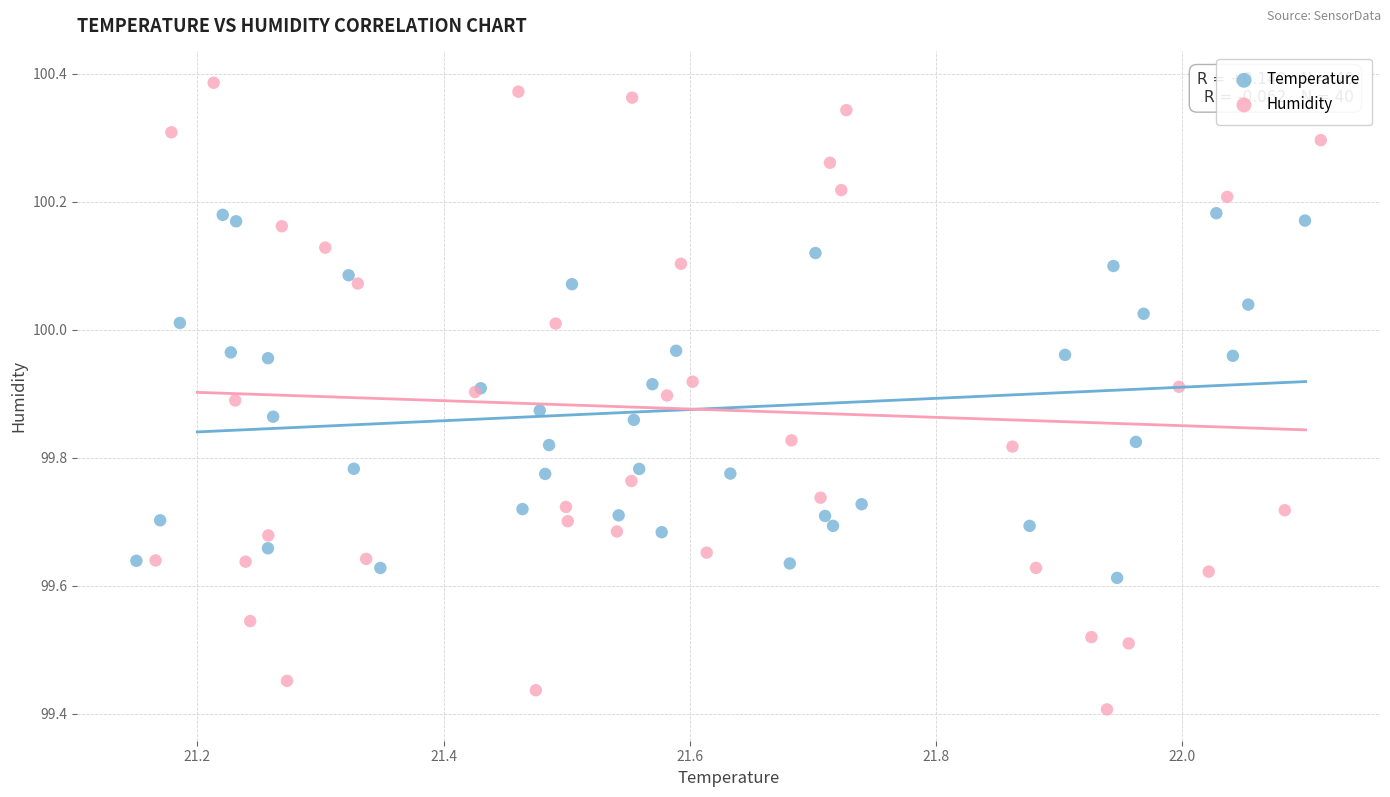

Which series reaches the maximum Y coordinate?

Humidity